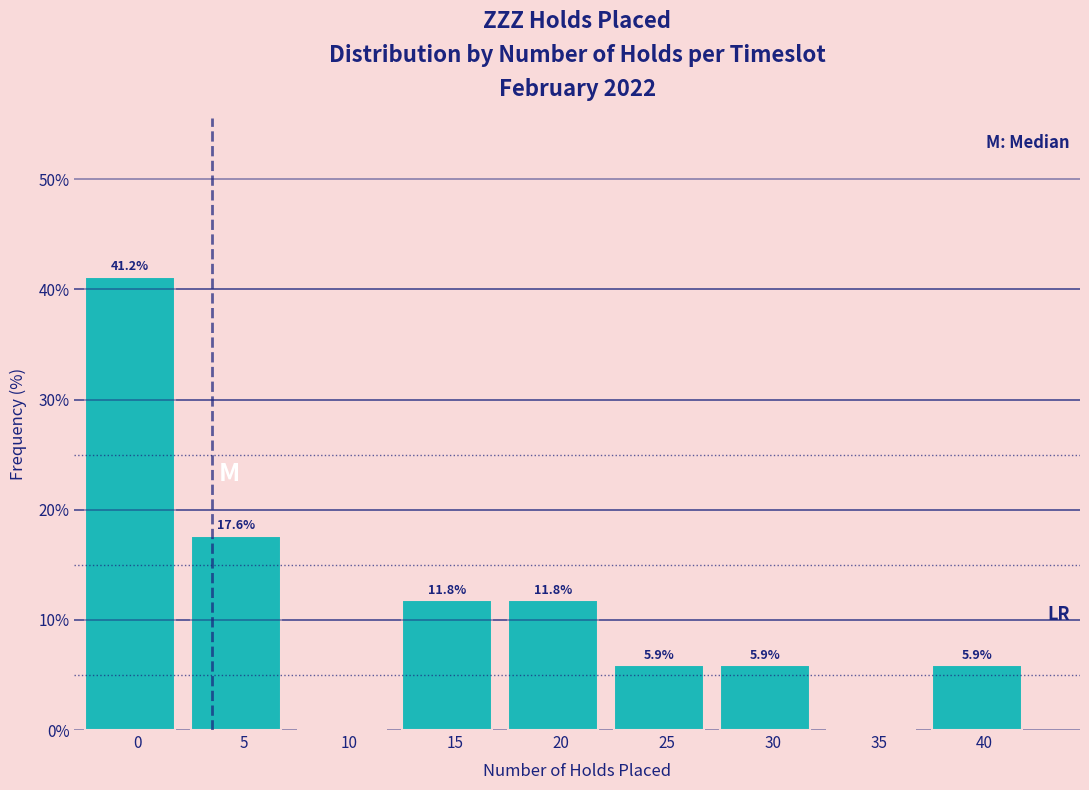

Reading left to right, list all the values displayed in this chart.

0=41.2	5=17.6	10=0.0	15=11.8	20=11.8	25=5.9	30=5.9	35=0.0	40=5.9